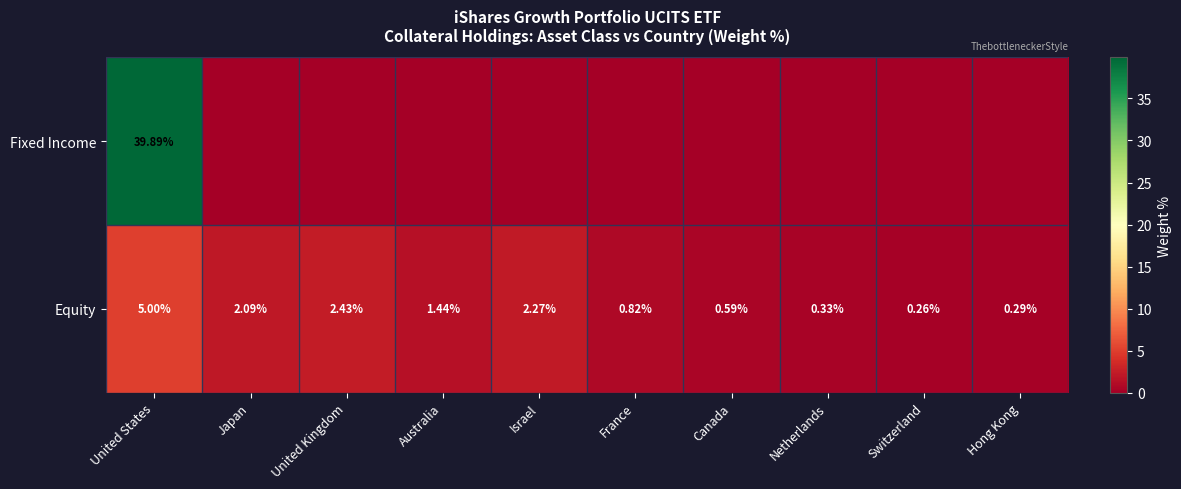

Where is Equity nearest to the value 2?

Japan